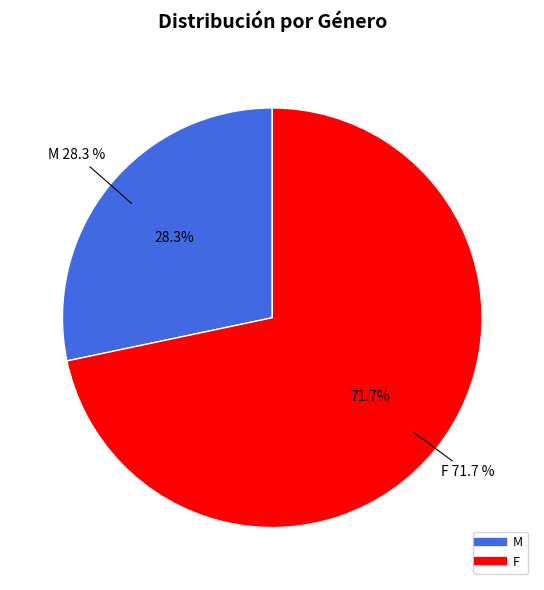

To the nearest percent, what percentage of the pie is M?

28%